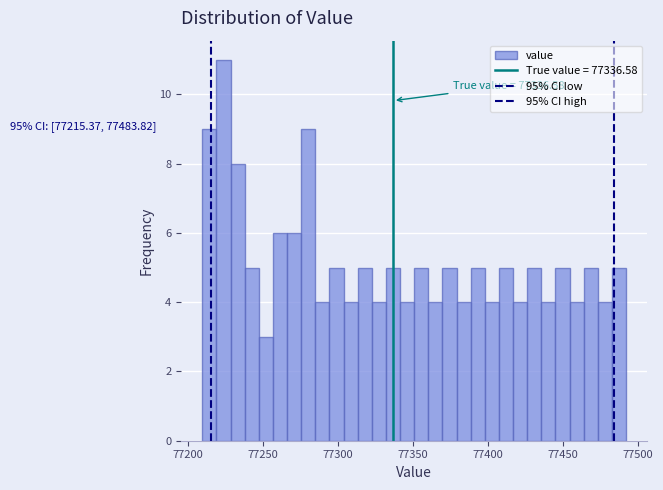

Read against the x-axis, roughly where is the centre of the tallest bar?

77225